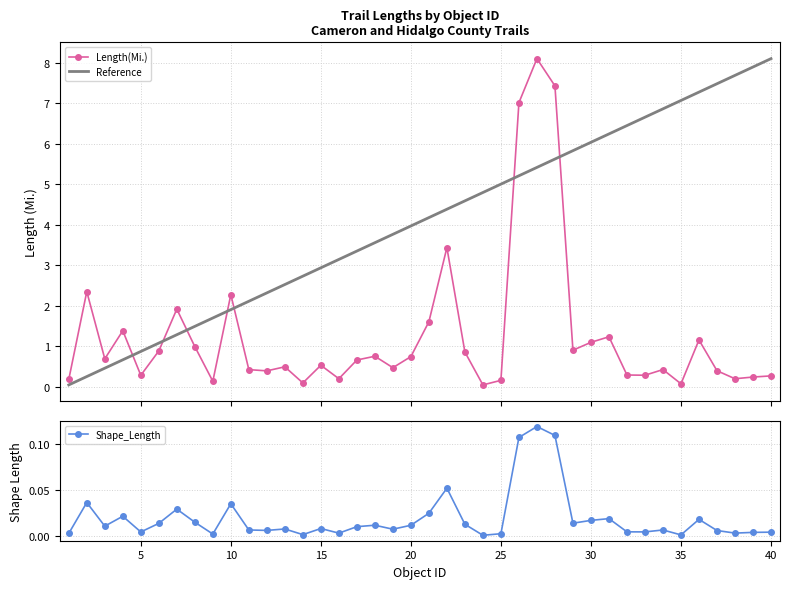

Which category has the highest value in the Length(Mi.) series?

27